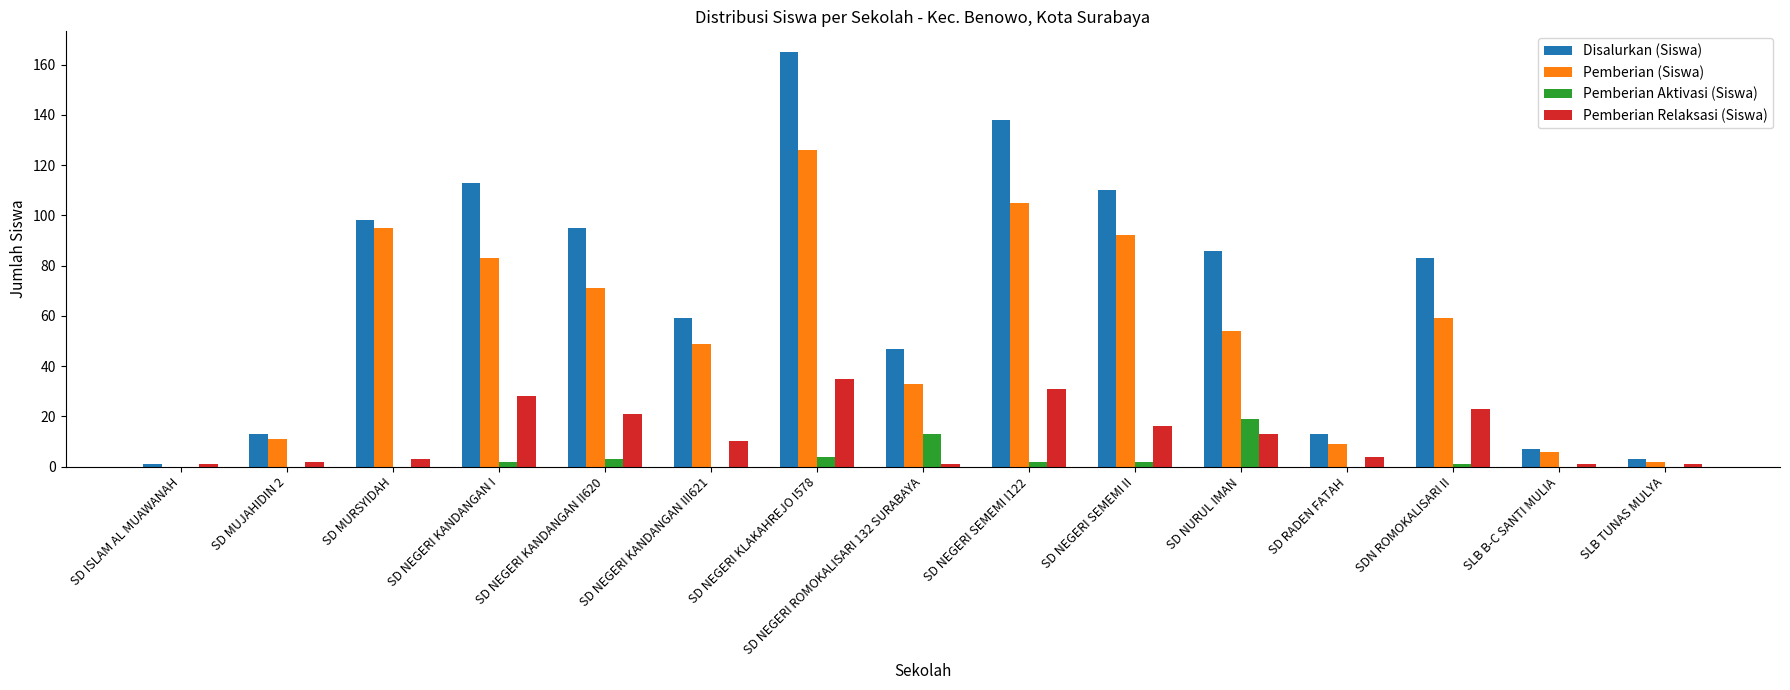

At which category is the sum across all series the highest?

SD NEGERI KLAKAHREJO I578